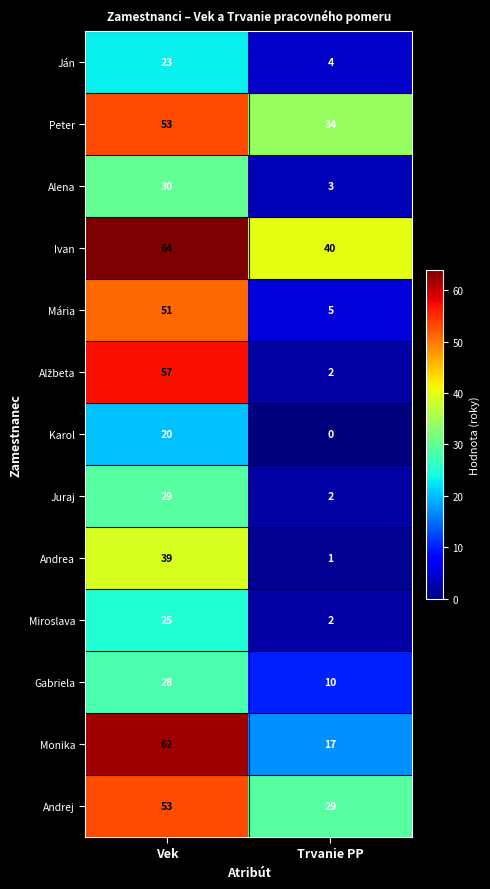

List the labels in order of Andrej value, smallest first.

Trvanie PP, Vek